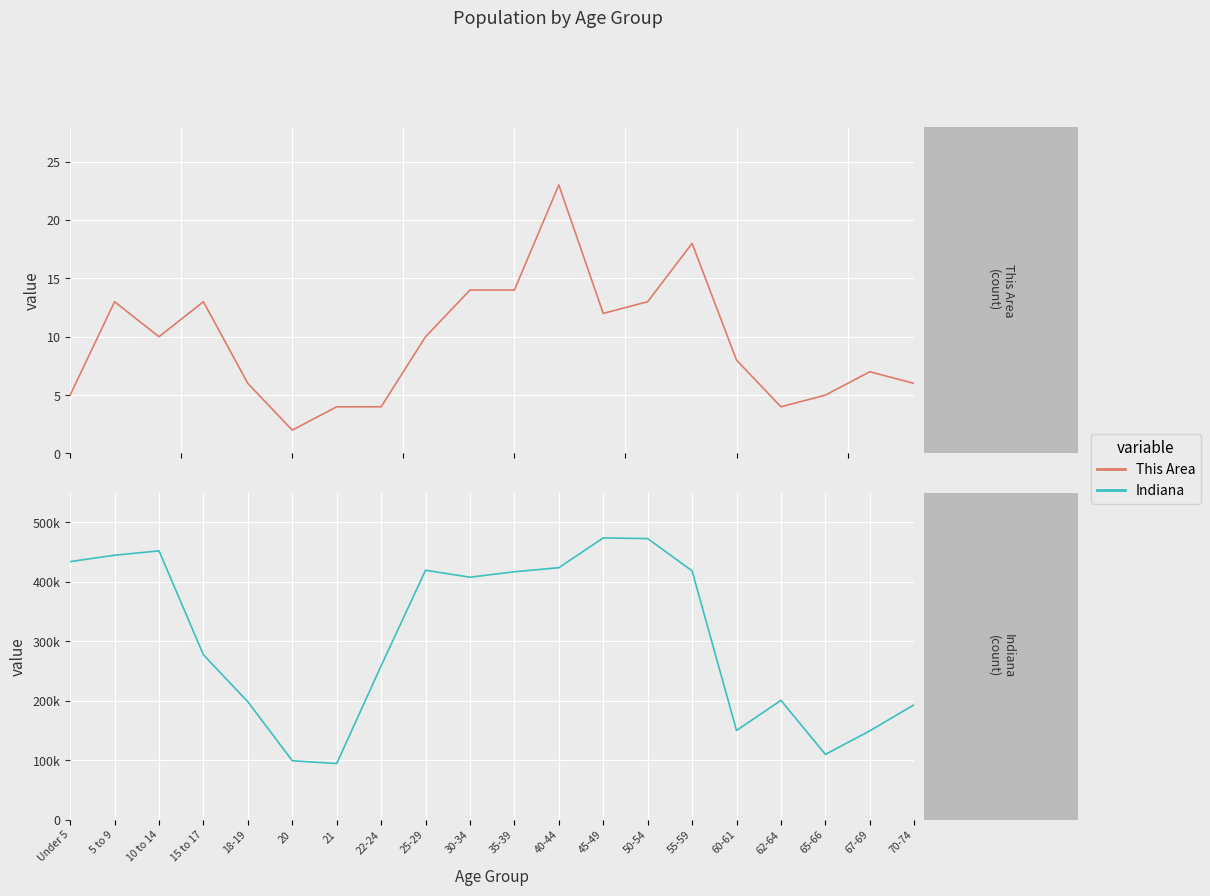

At which label does This Area first exceed 10?

5 to 9